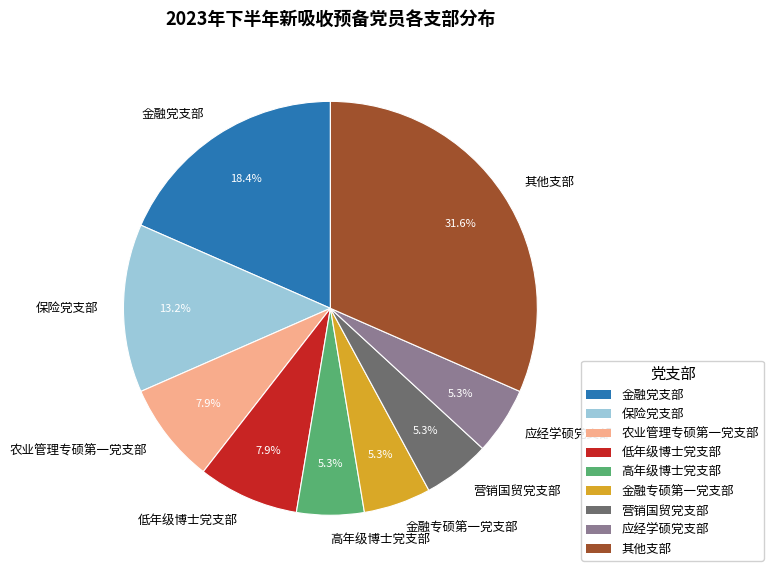

The 低年级博士党支部 slice represents 1% of the pie. True or false?

False